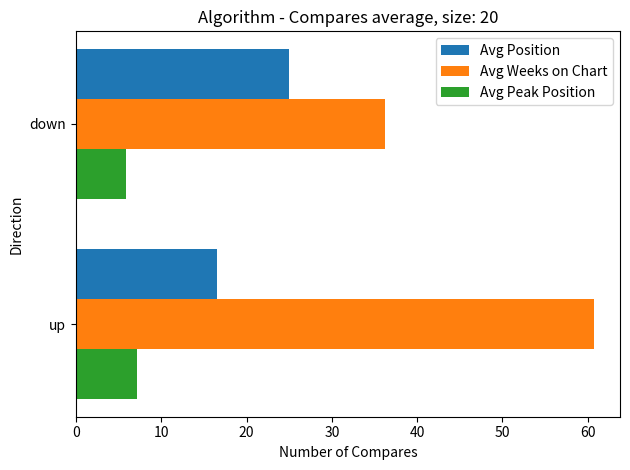

Count the Avg Peak Position values in the range 5 to 7.

1